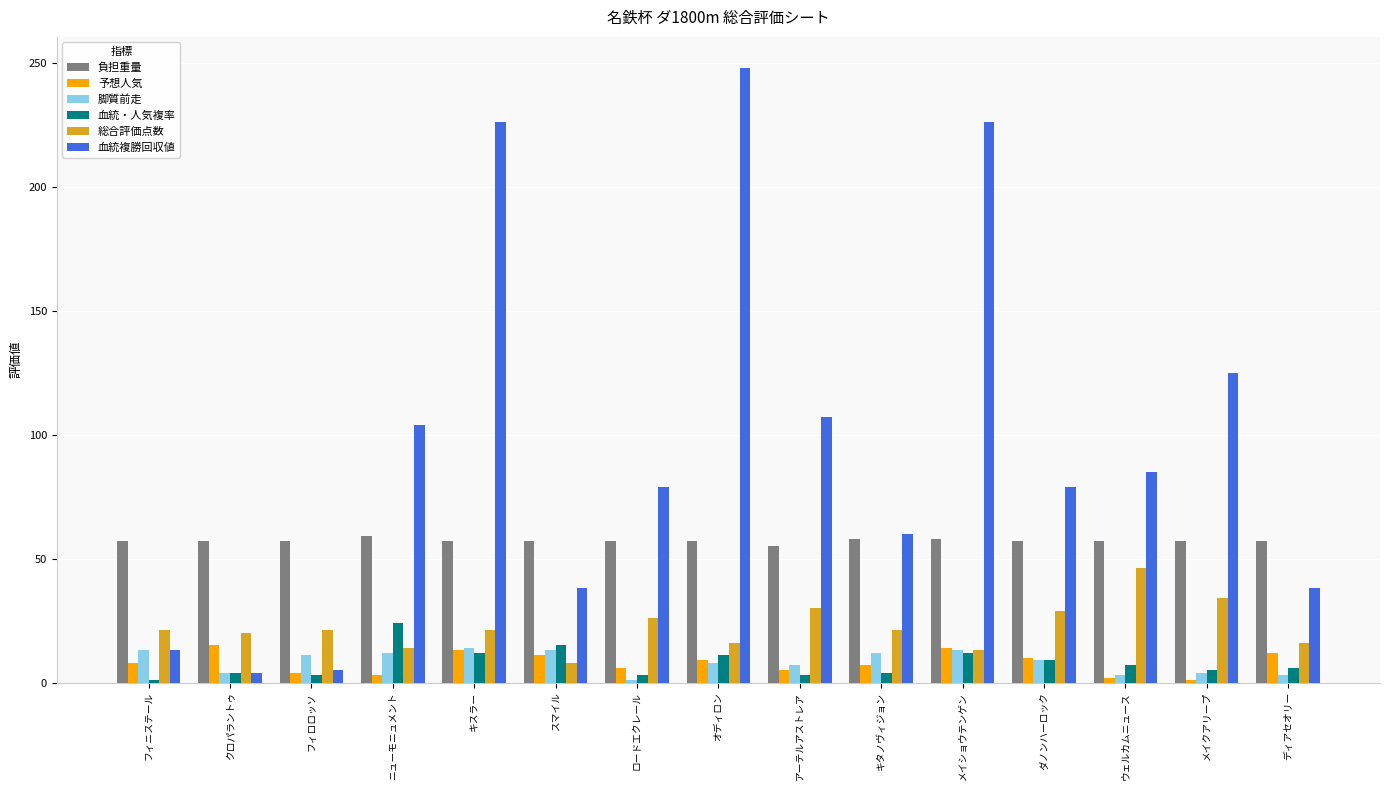

The value of 総合評価点数 at オディロン is 16. True or false?

True